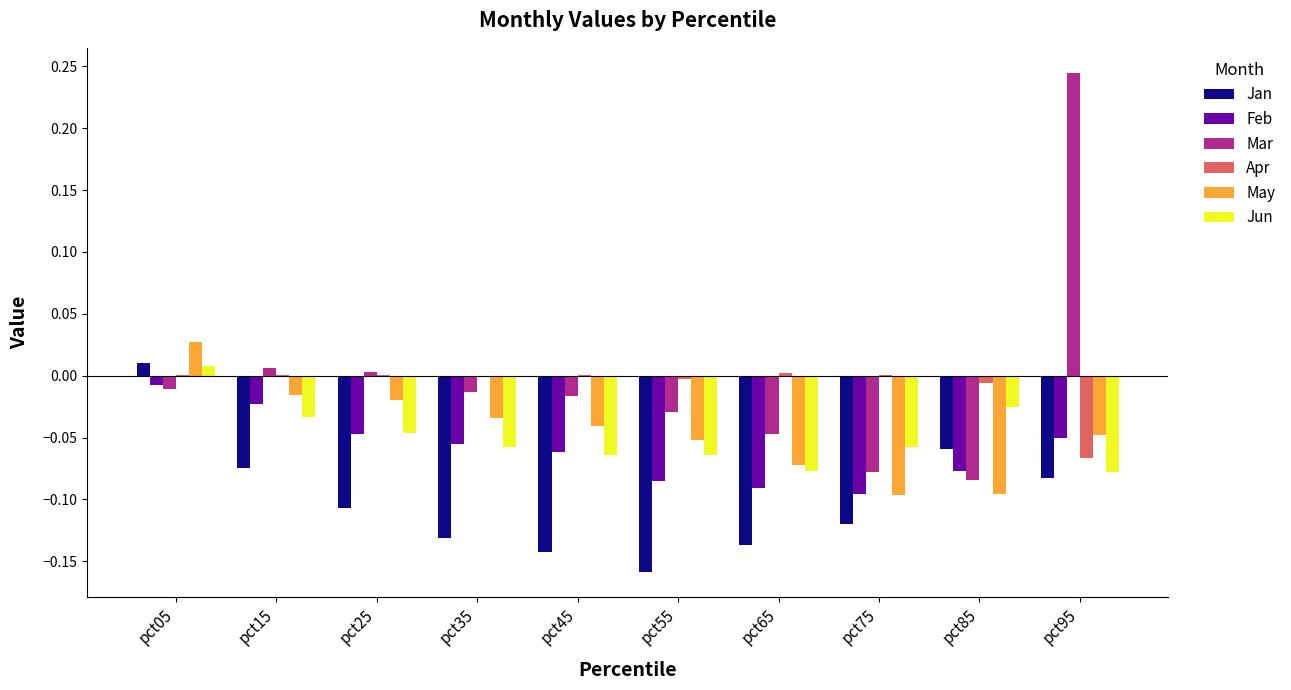

What is the sum of all Jan values?

-1.0